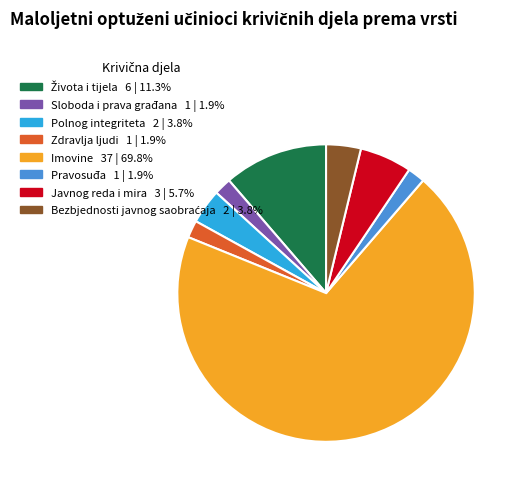

How many slices are in this pie chart?

8